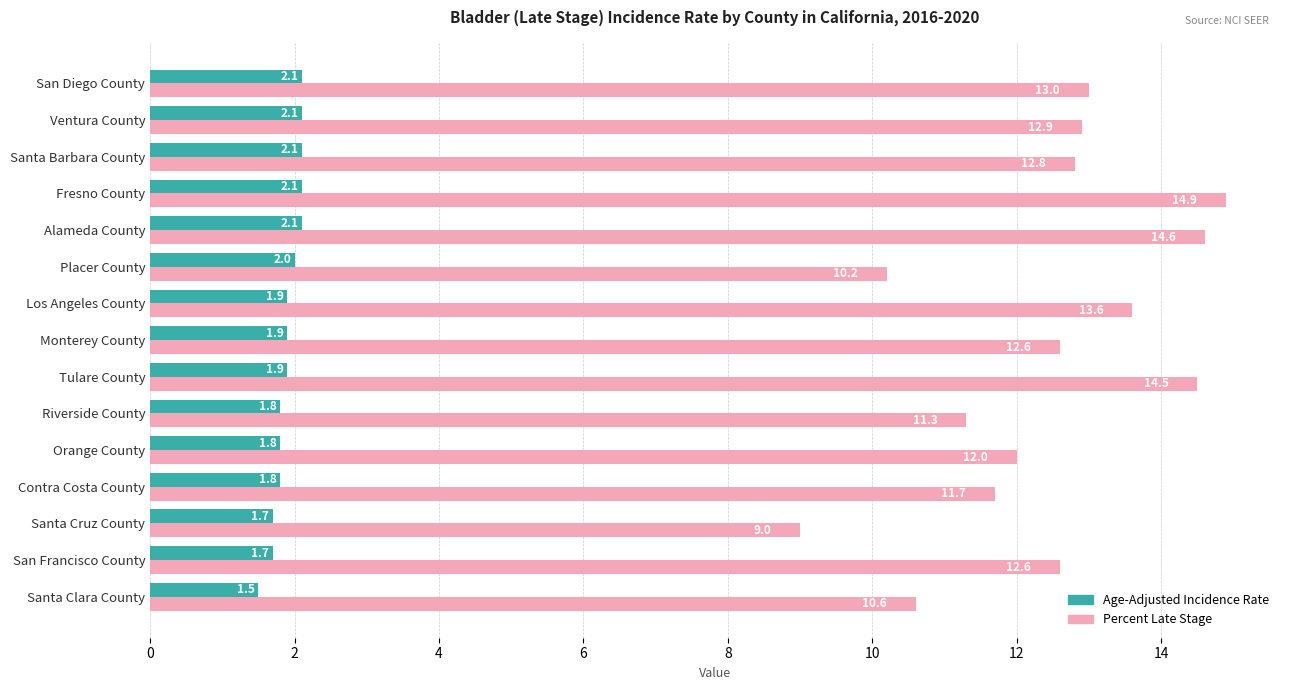

What is the sum of all Percent Late Stage values?

186.3